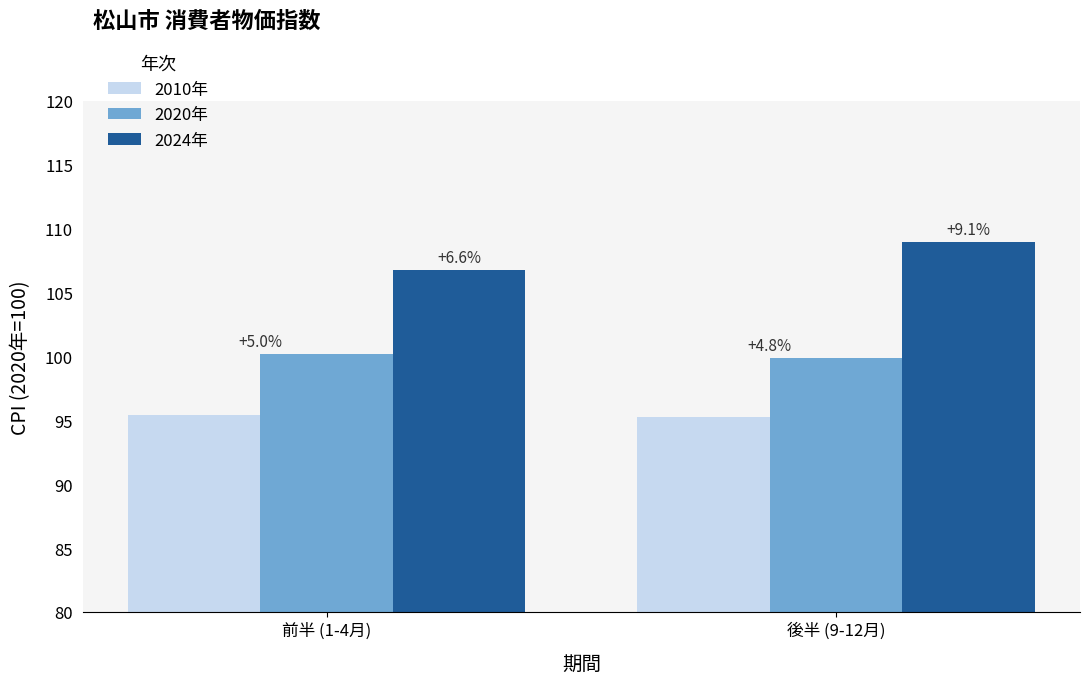

What is the difference between the highest and lowest values at 後半 (9-12月)?

13.7